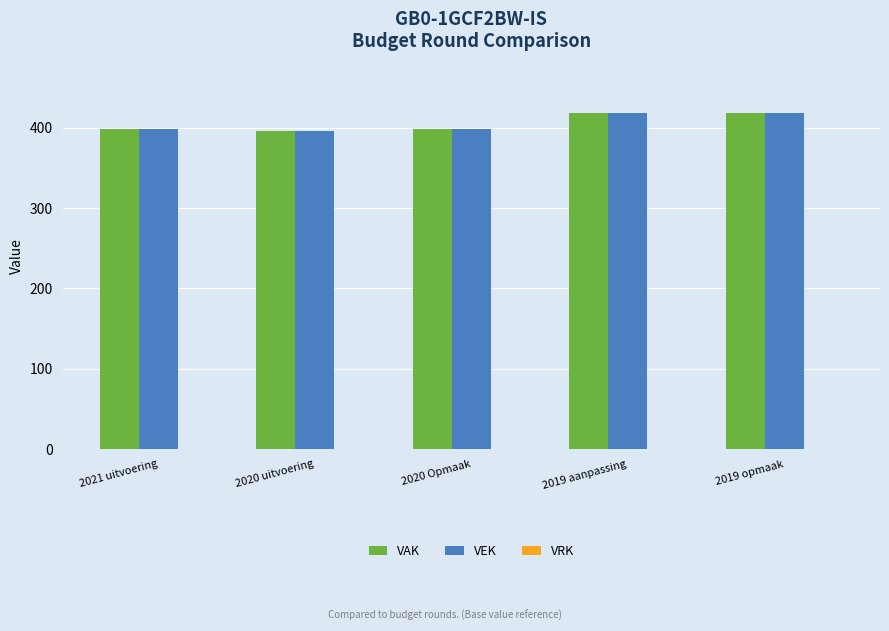

Is it true that VEK equals 127 at 2019 aanpassing?

False